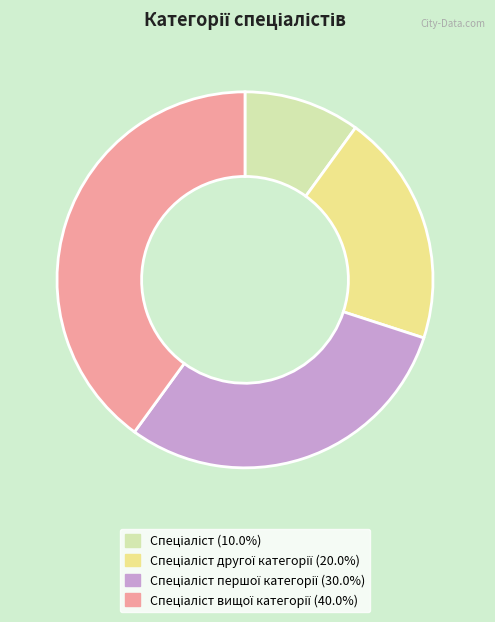

Is there any slice that represents more than half of the pie?

No